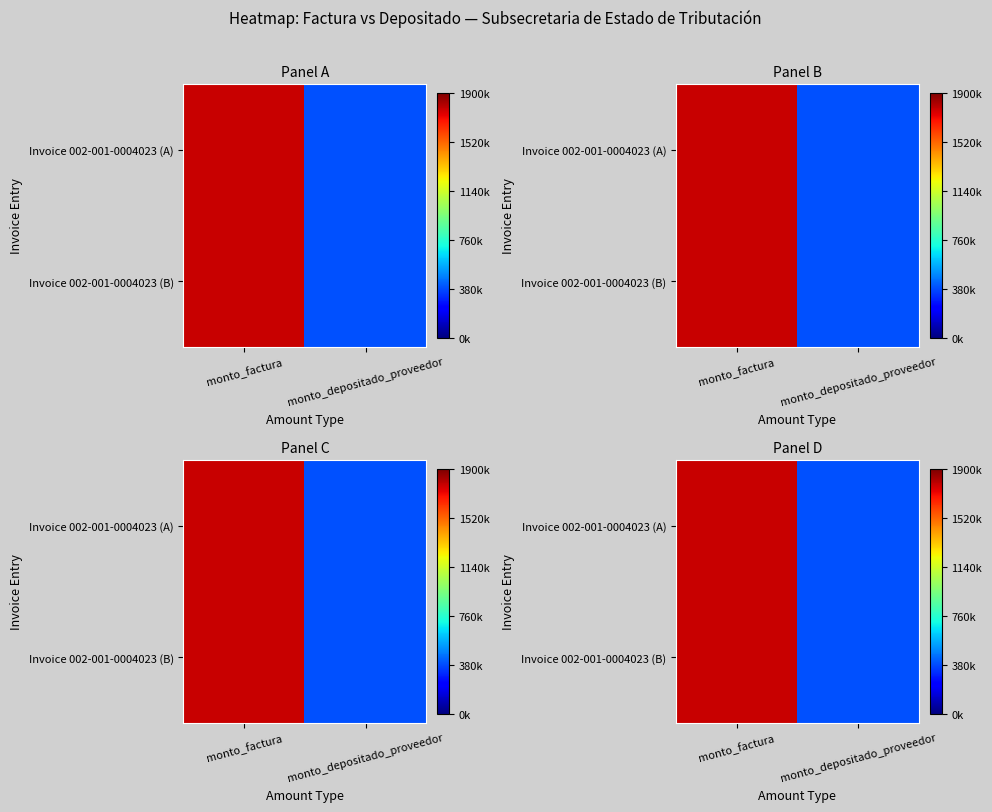

At which category is the sum across all series the highest?

monto_factura